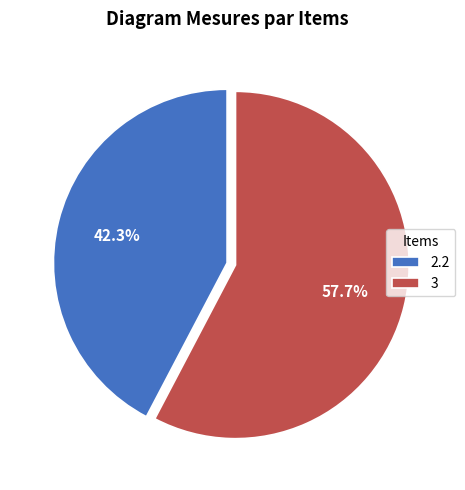

To the nearest percent, what percentage of the pie is 2.2?

42%